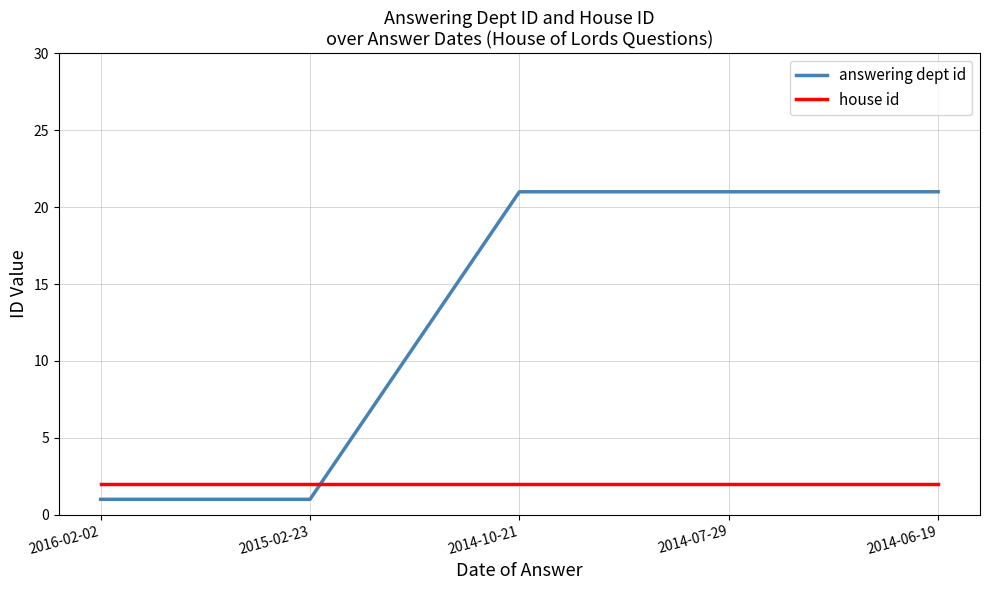

Read the answering dept id value at 2014-10-21.

21